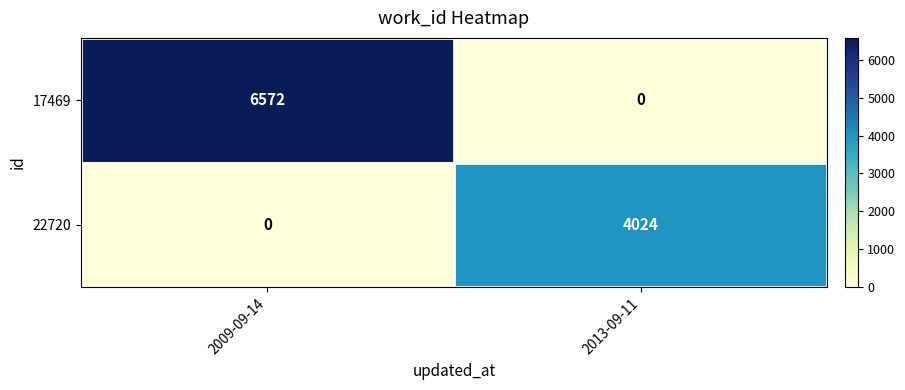

The 17469 series shows 6572 at 2009-09-14. True or false?

True